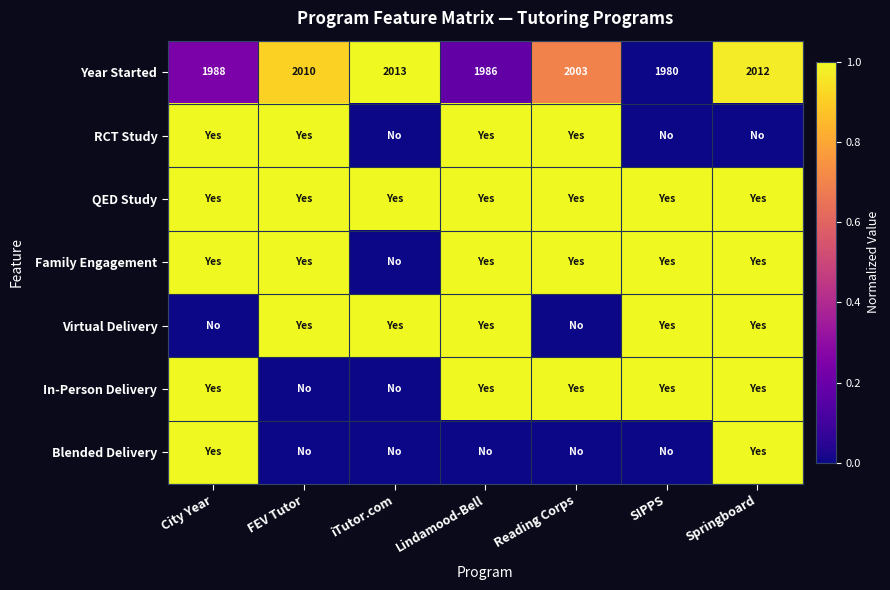

What is the sum of all Year Started values?

13992